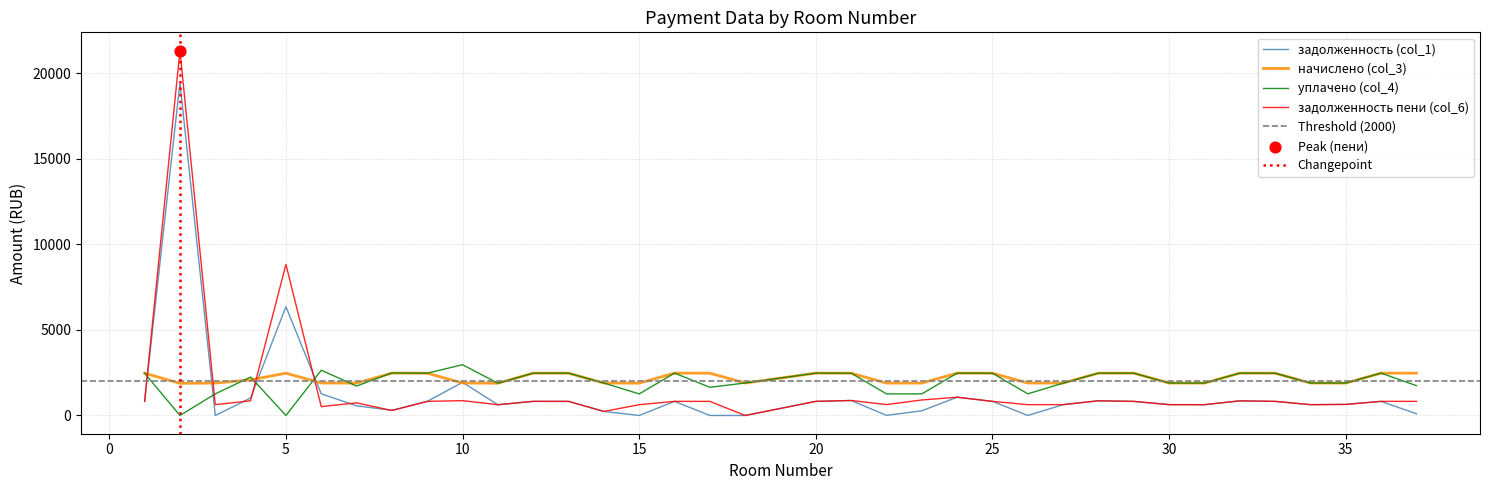

Which series reaches the maximum Y coordinate?

задолженность пени (col_6)